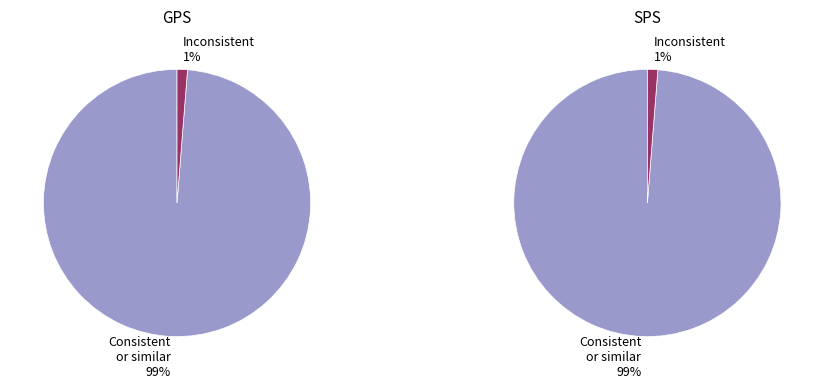

Which series has the largest range (max minus min)?

Consistent or similar